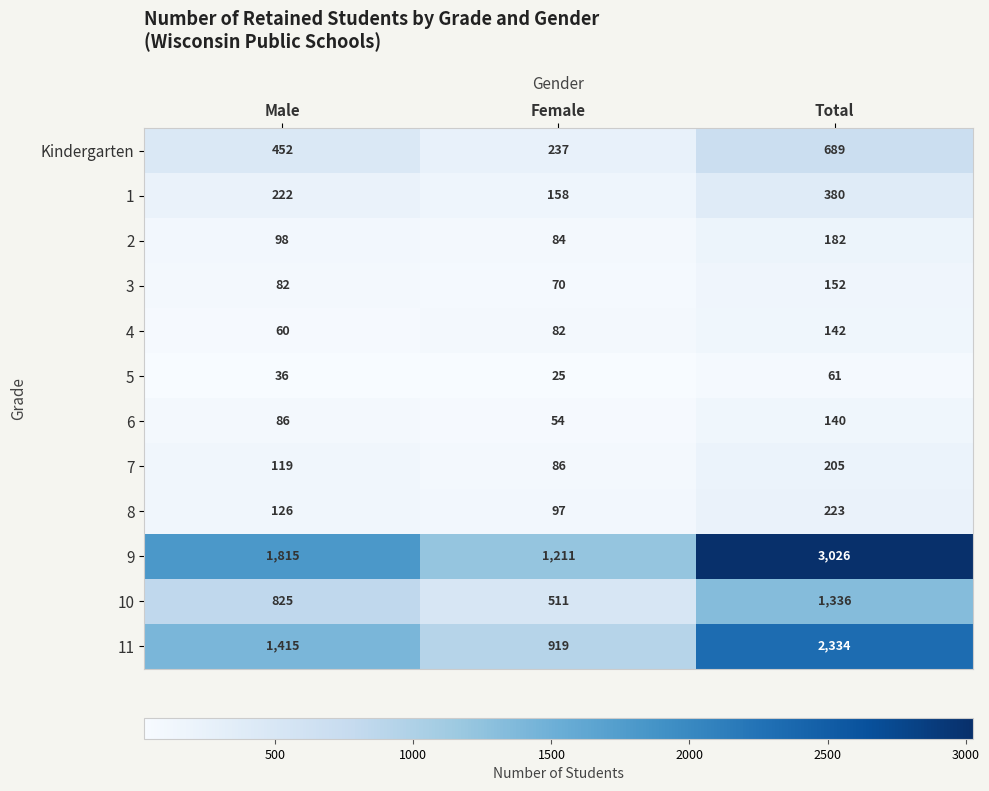

Between Female and Total, which series saw the biggest shift?

9